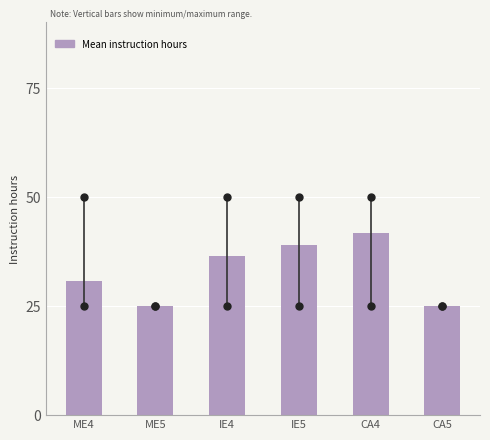

Reading right to left, transcribe all the data shown in this chart.

CA5=25.0	CA4=41.7	IE5=38.9	IE4=36.4	ME5=25.0	ME4=30.7